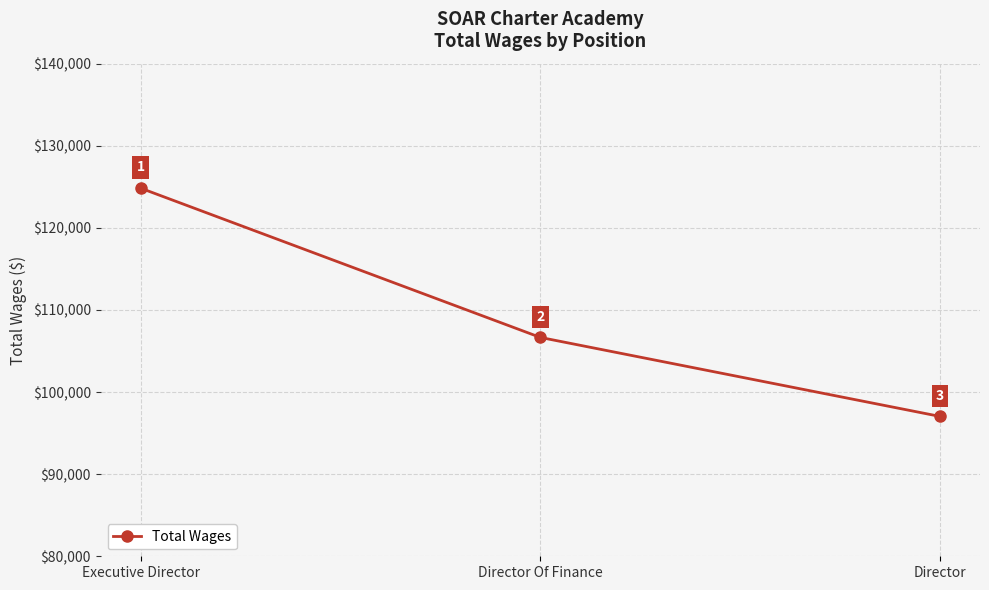

Reading left to right, extract all data points from this chart.

124838	106657	97034